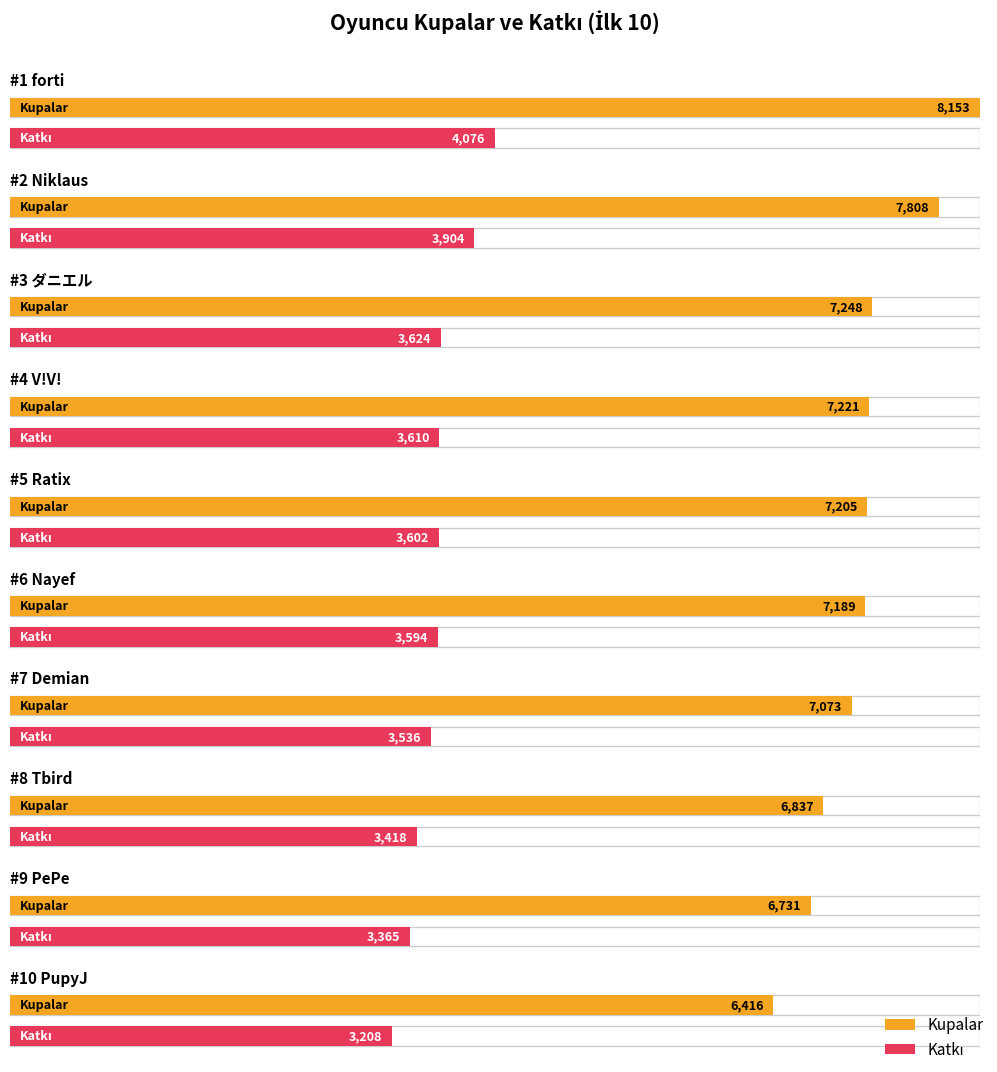

How many bars are there in each group?

2